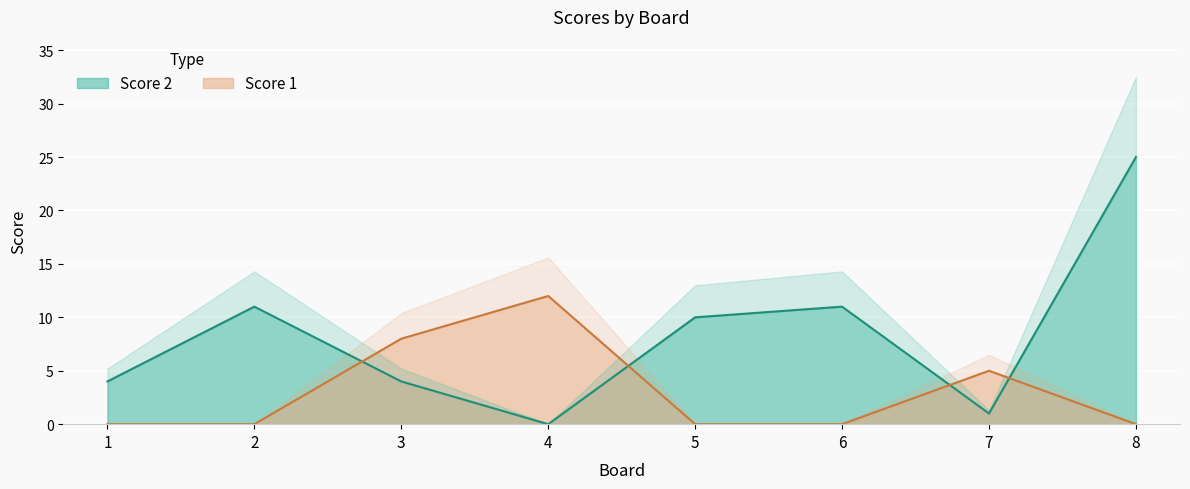

Which series has the largest total across all categories?

Score 2